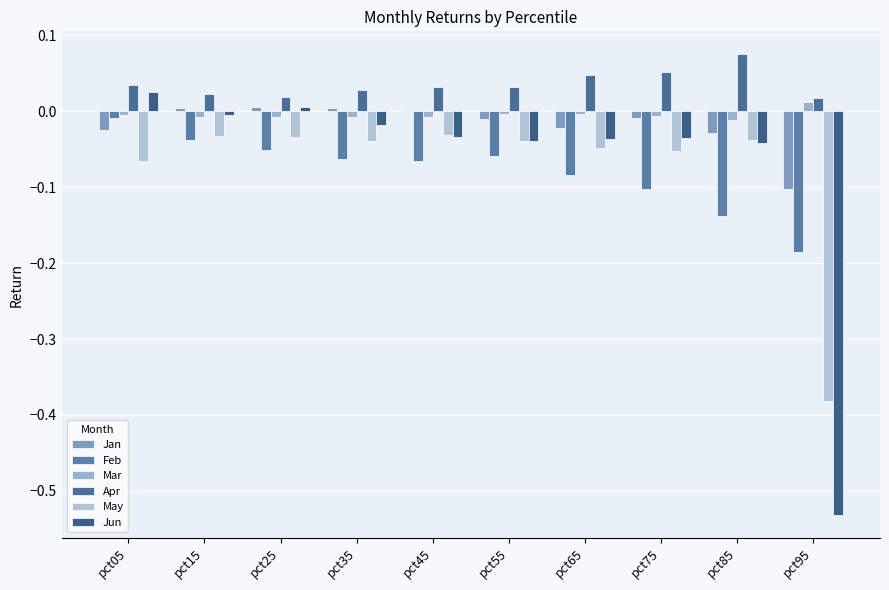

How many data points does each series have?

10